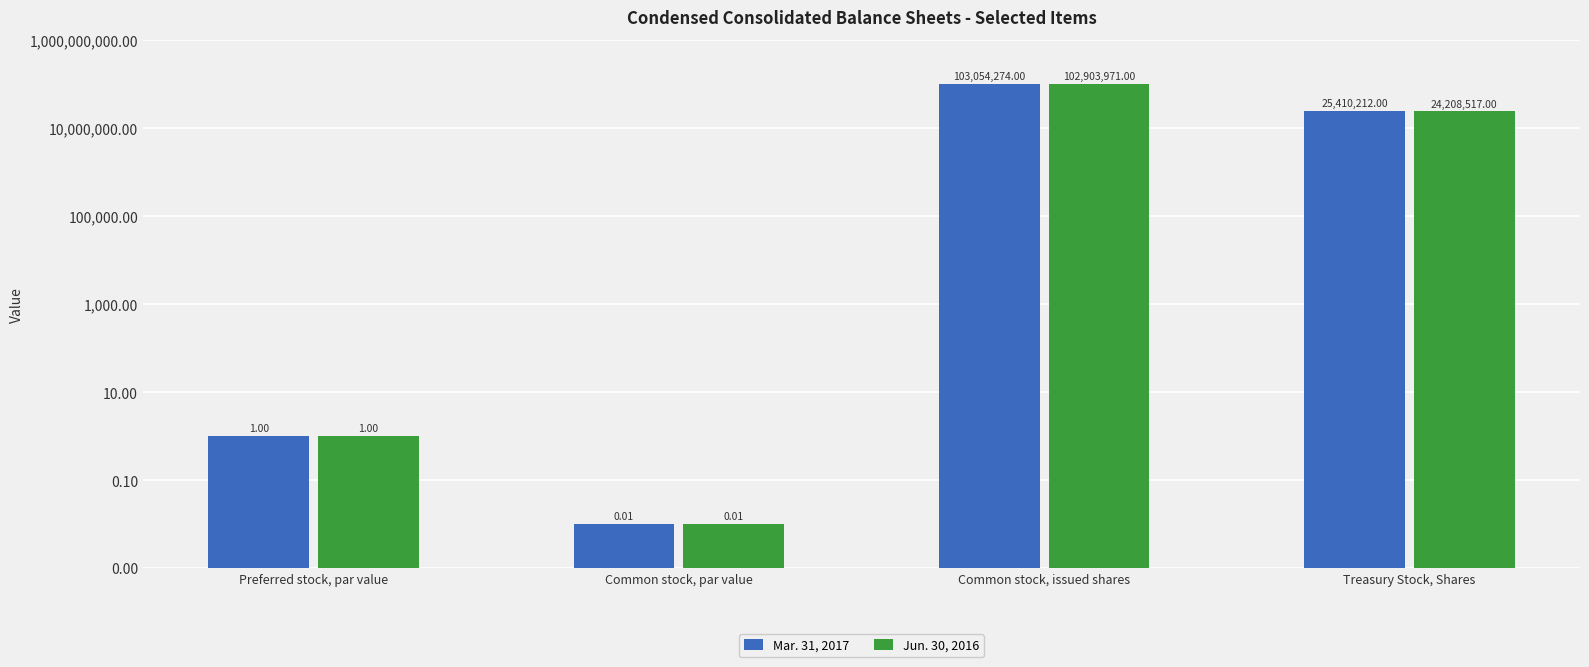

Where is Jun. 30, 2016 nearest to the value 51451985?

Treasury Stock, Shares